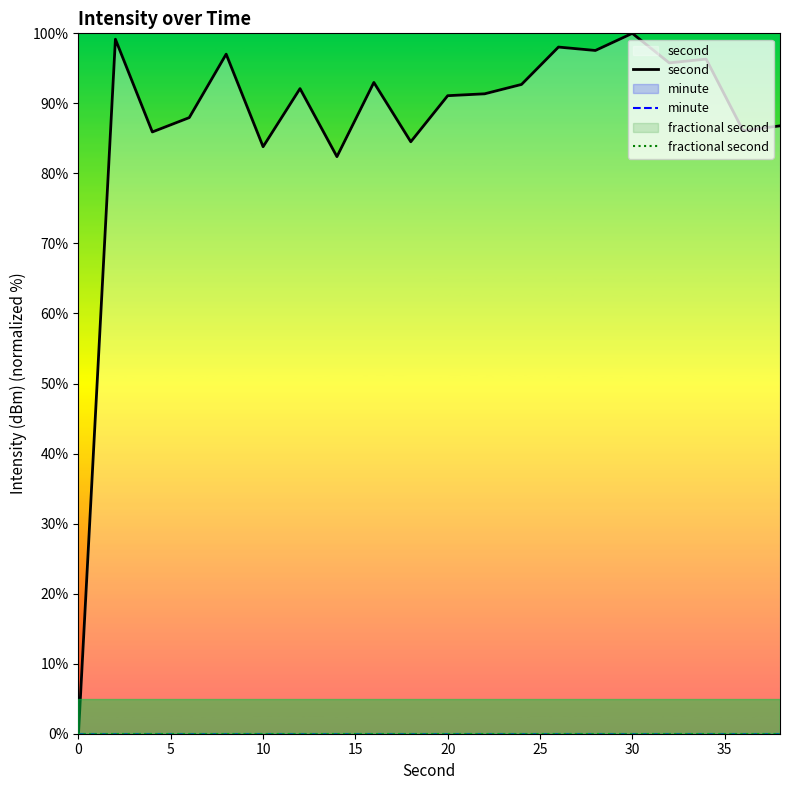

True or false: second and fractional second cross at least once.

False